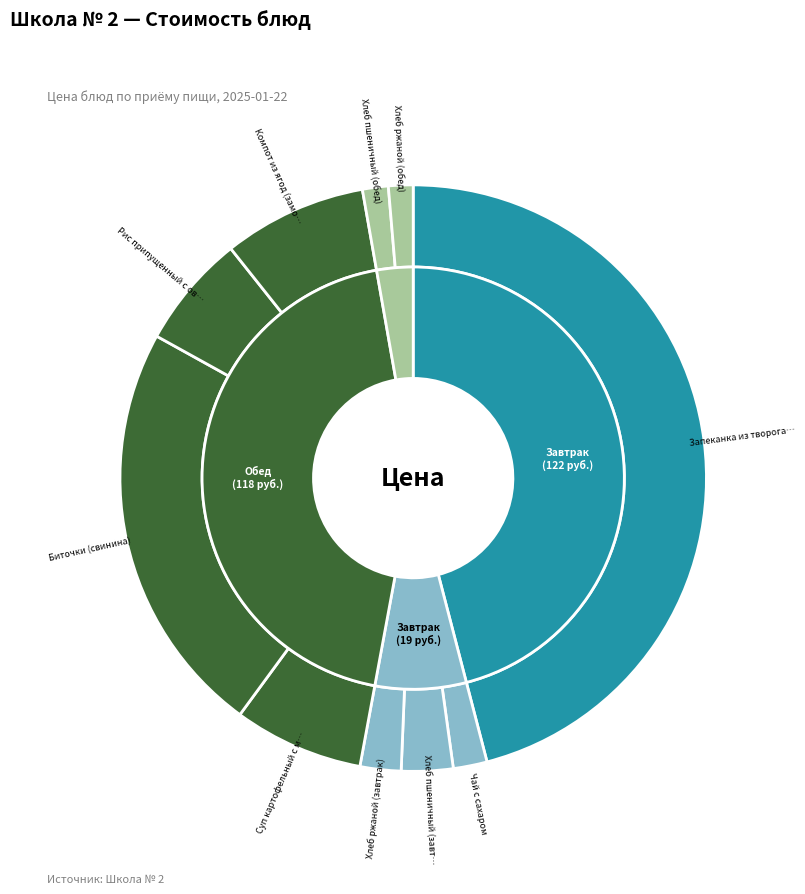

To the nearest percent, what is the average slice percentage?

10%